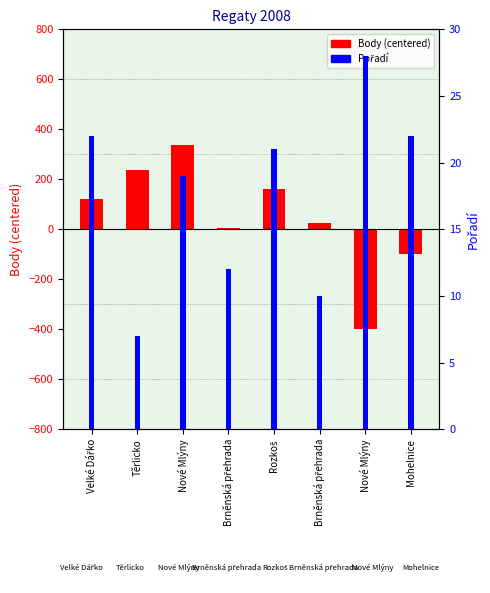

The Pořadí series shows 19 at Nové Mlýny. True or false?

True